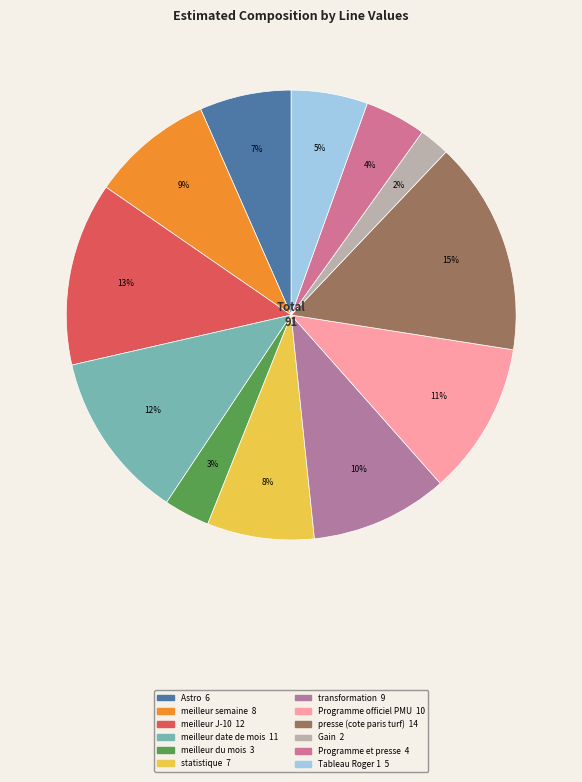

What is the smallest slice in the pie chart?

Gain